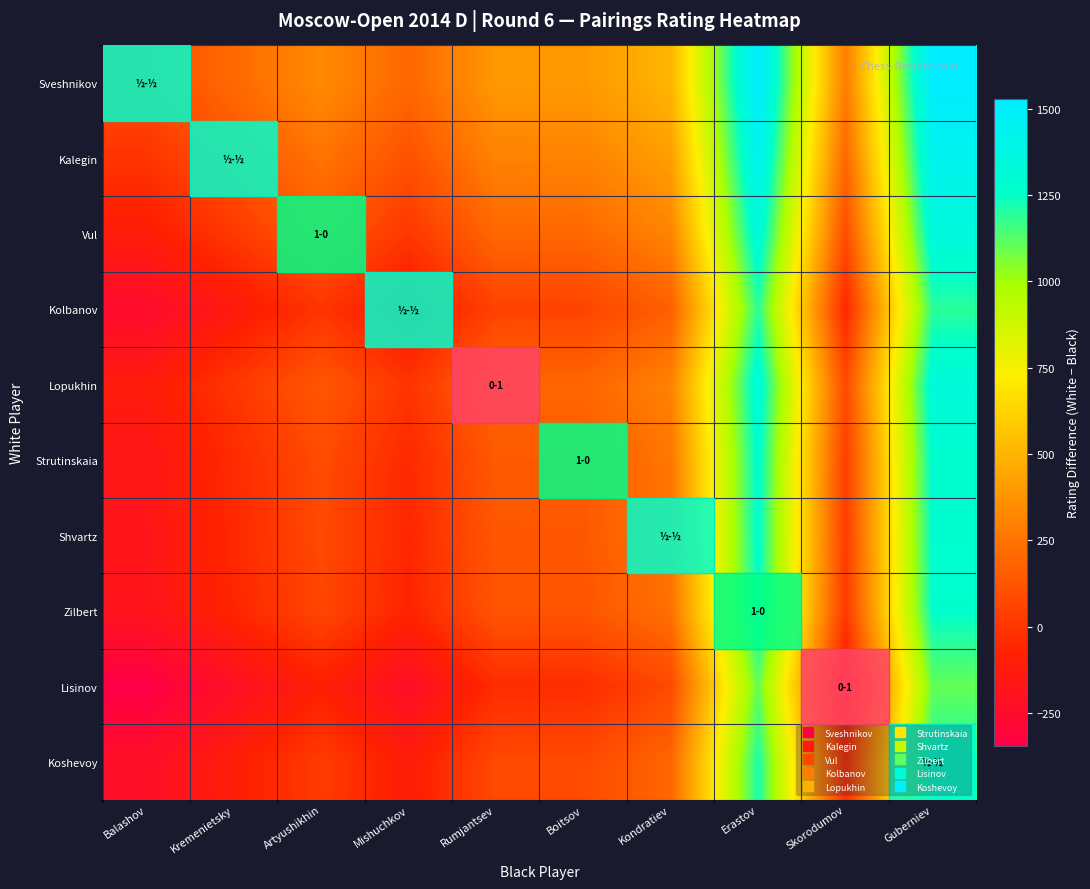

What is the minimum value shown in the chart?

-345